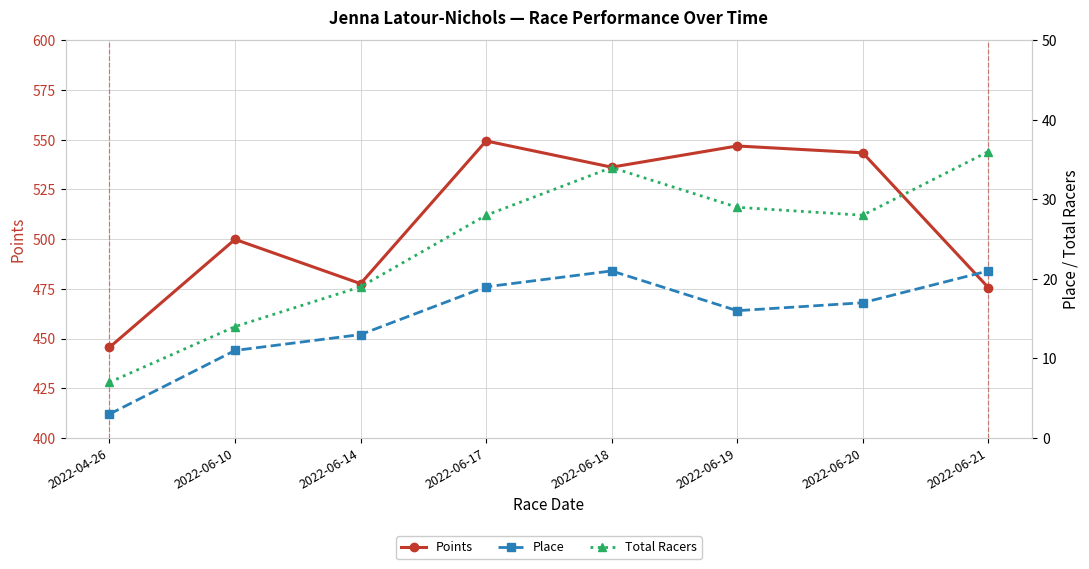

Which series has the largest total across all categories?

Points